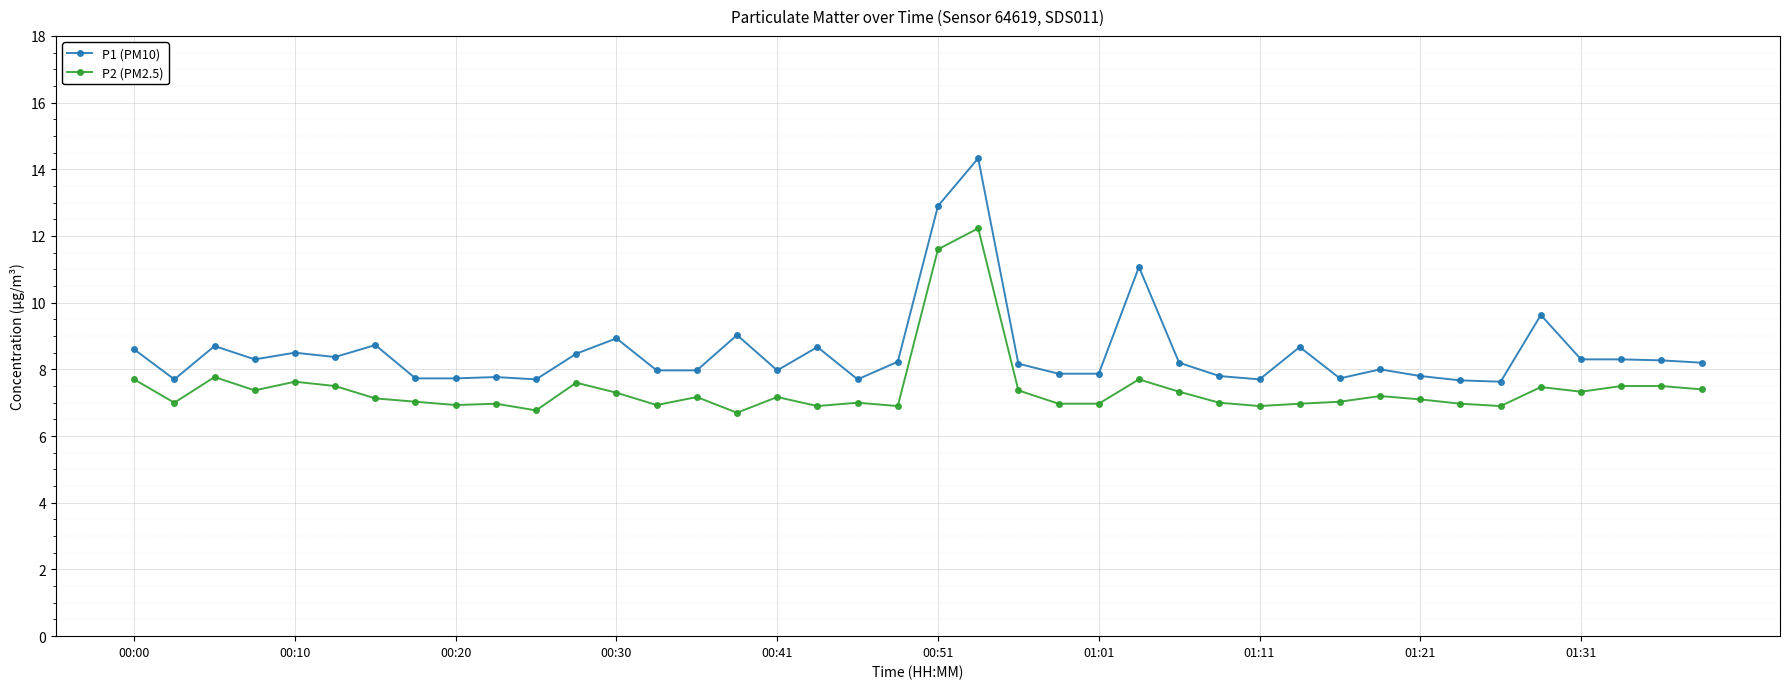

Which series has the widest spread of values?

P1 (PM10)